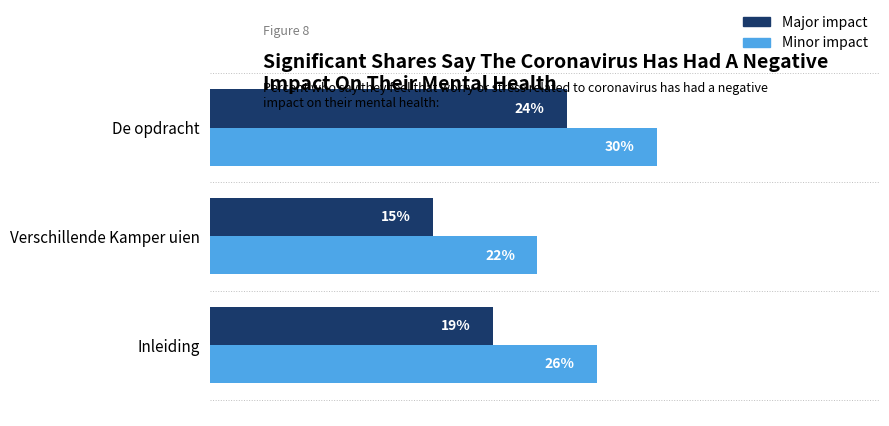

At which label is Major impact closest to 19?

Inleiding